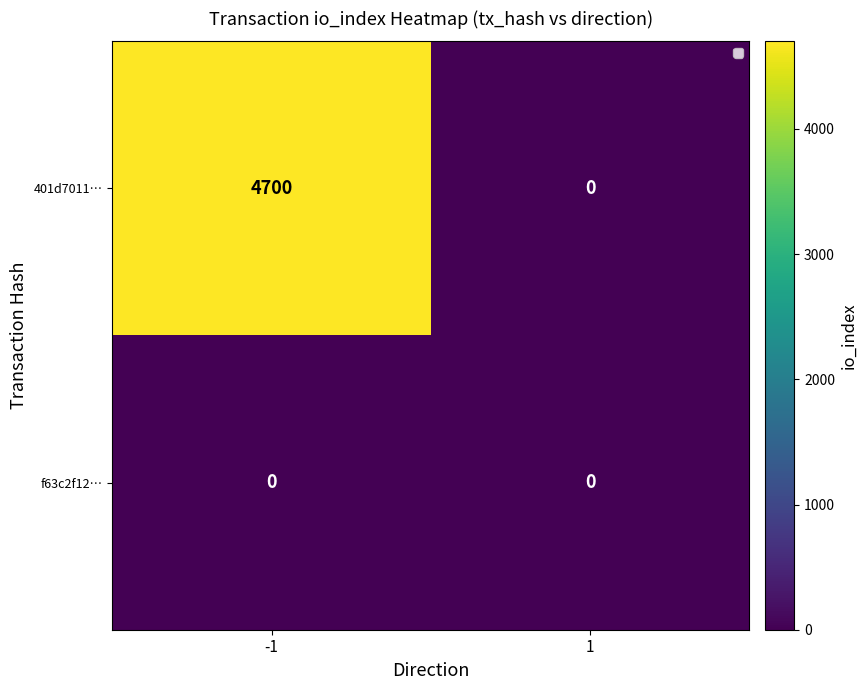

What value does the 401d7011… series have at -1, to the nearest 50?

4700